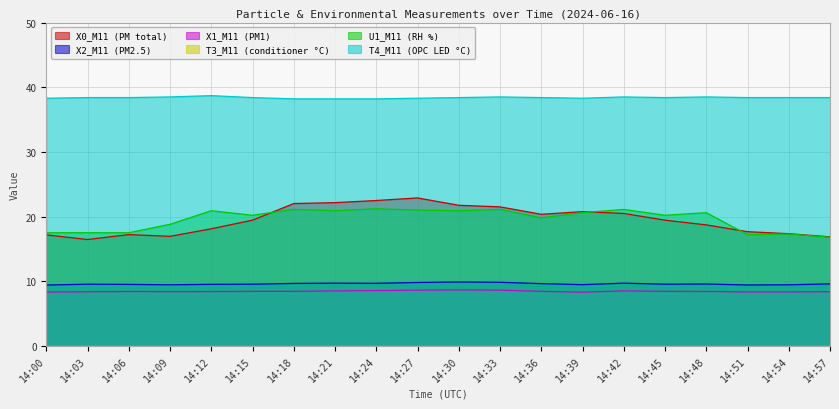

What is the difference between the second highest and minimum values in the X0_M11 (PM total) series?

6.0